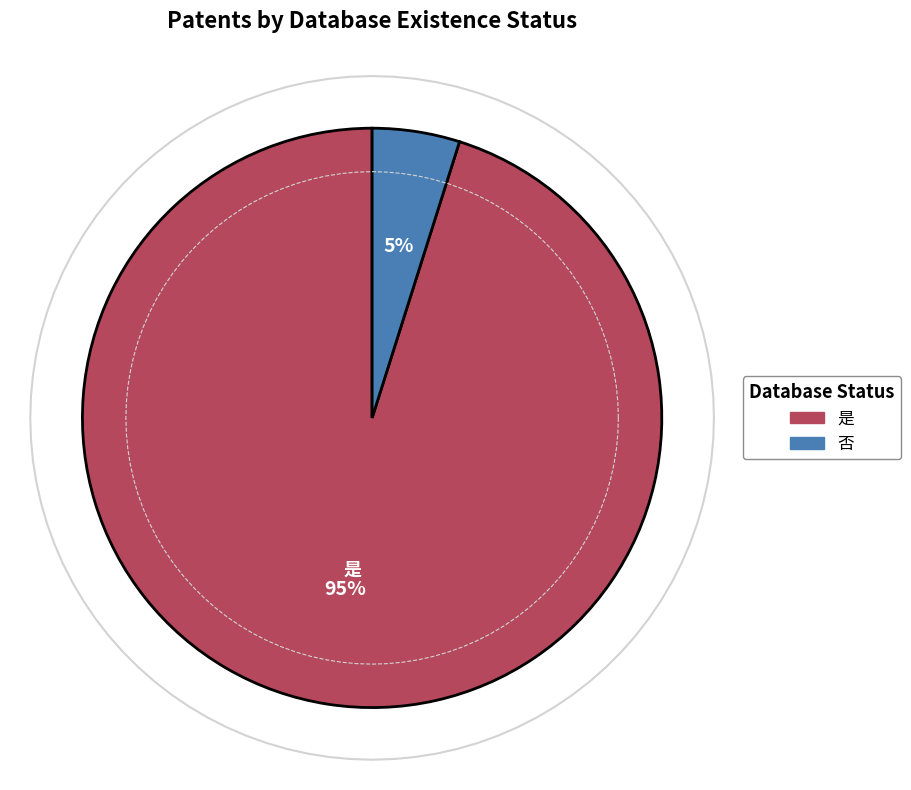

Which has a higher value, 是 or 否?

是